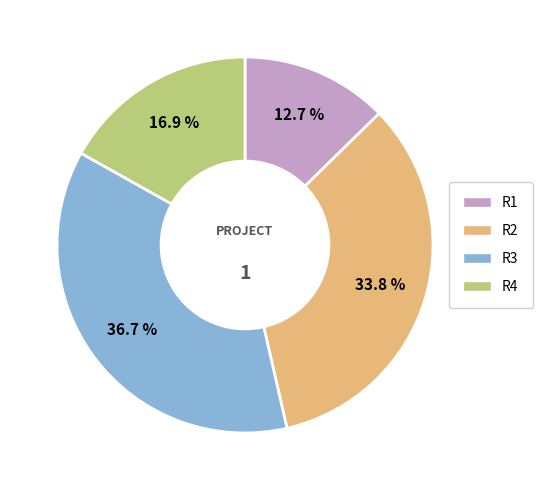

To the nearest percent, what percentage of the pie is R1?

13%